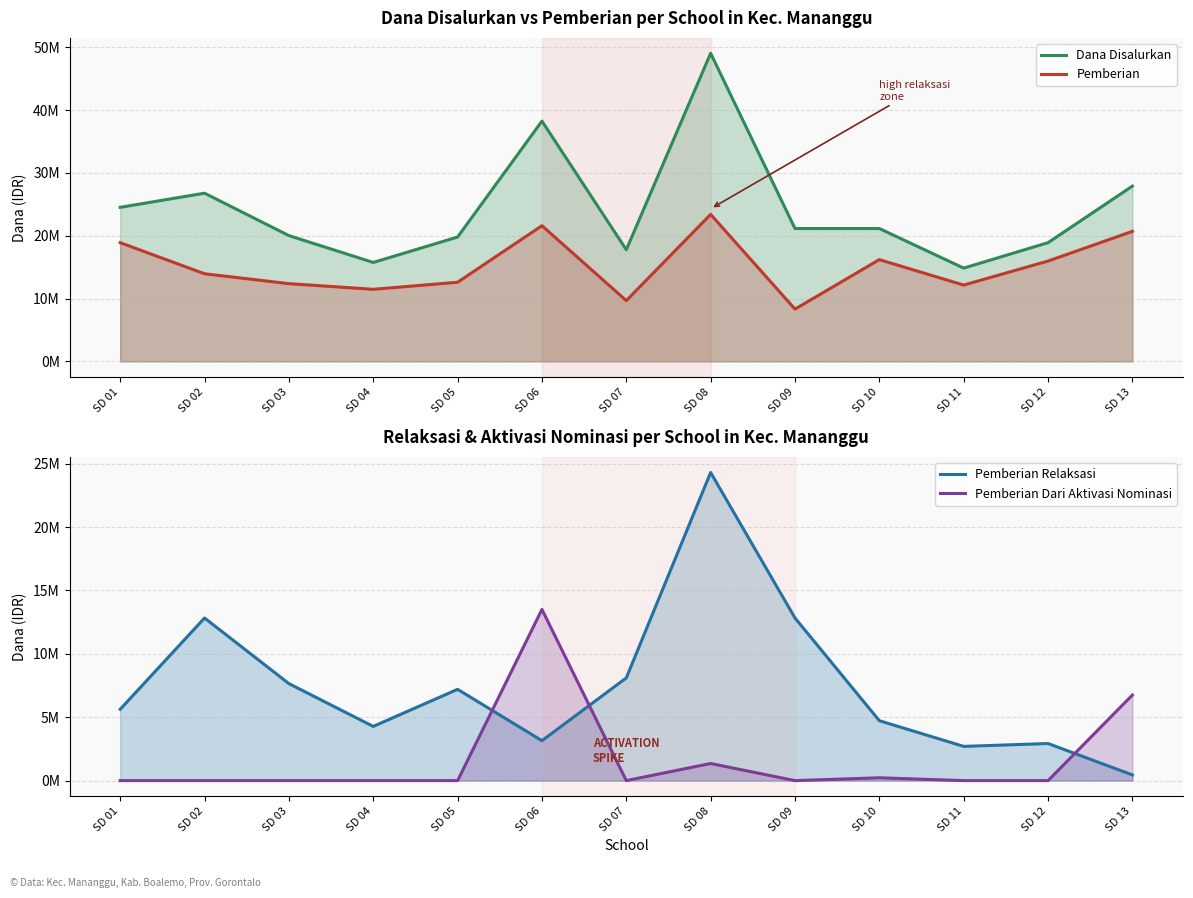

List the series in order of their overall mean, lowest first.

Pemberian Dari Aktivasi Nominasi, Pemberian Relaksasi, Pemberian, Dana Disalurkan